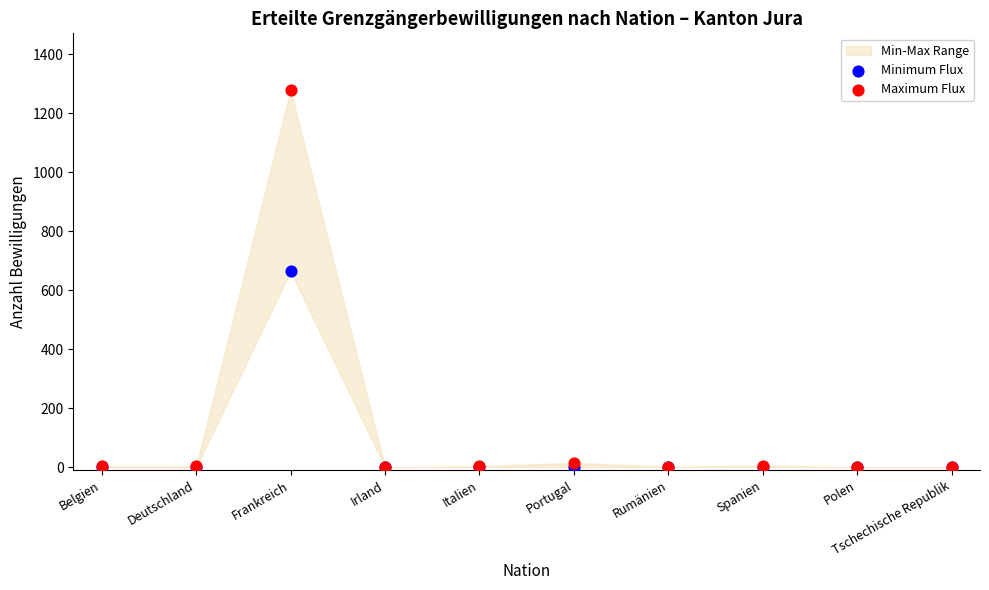

Across all series, what Y value is closest to 639?

664